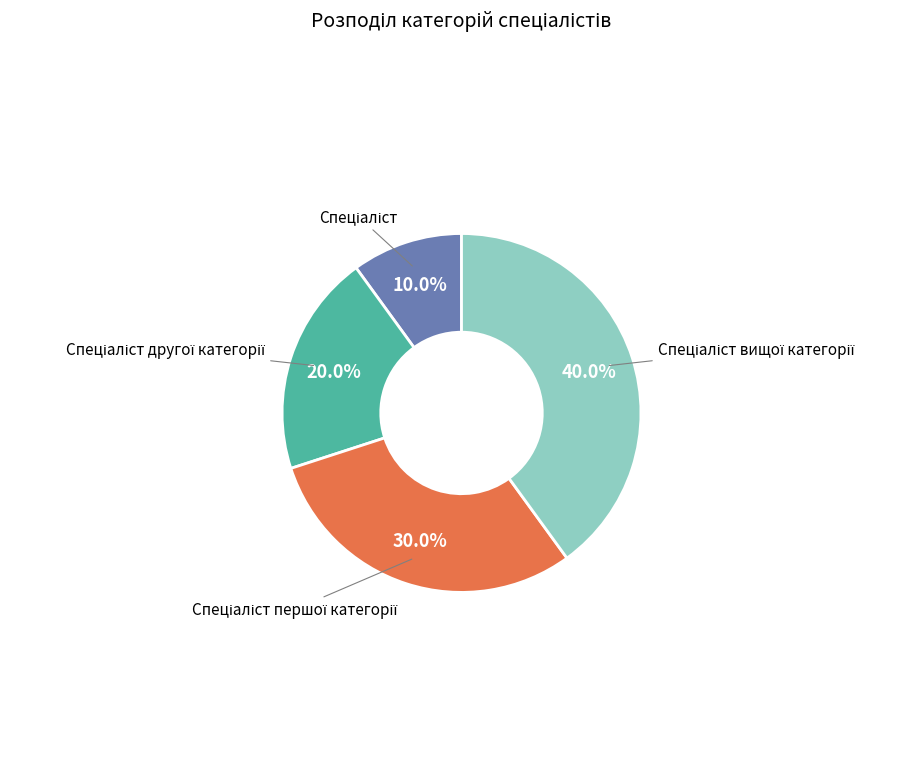

Does any single category account for the majority?

No